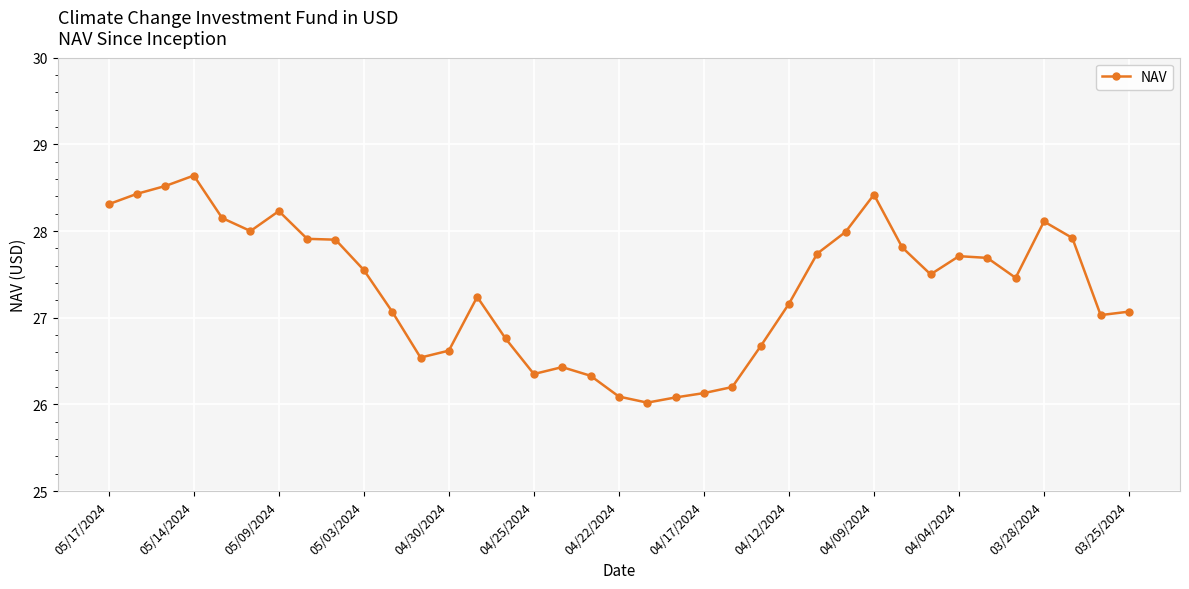

What is the difference between the maximum and minimum values?

2.6